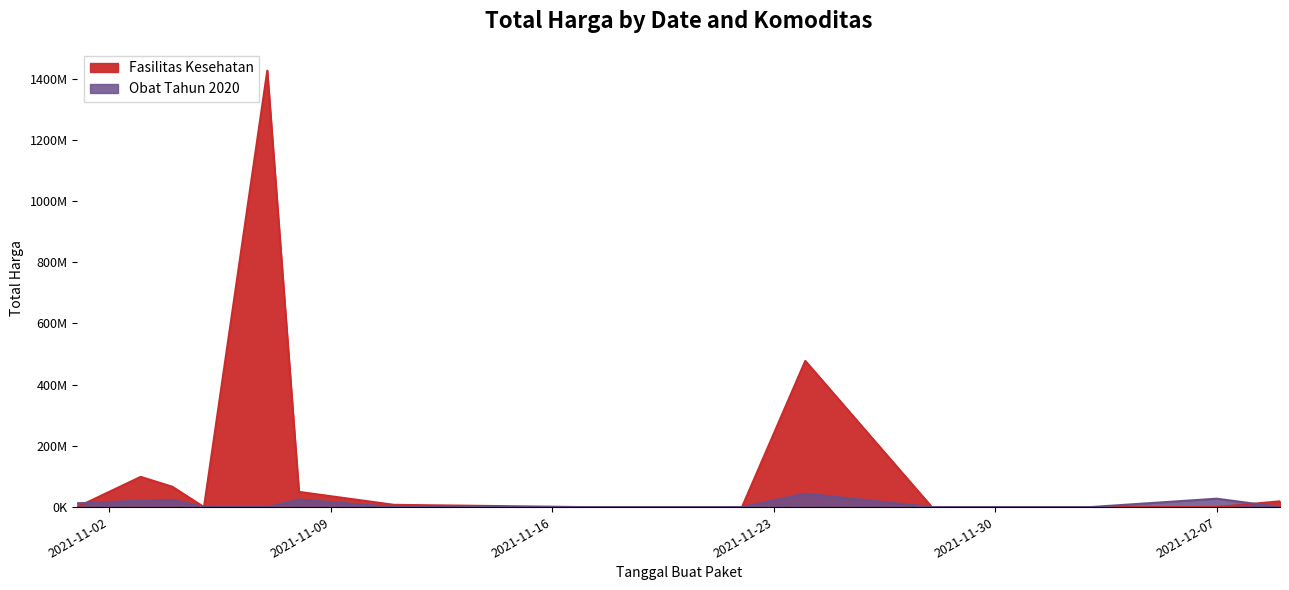

True or false: Fasilitas Kesehatan has more than 2 points higher than both neighbors.

True